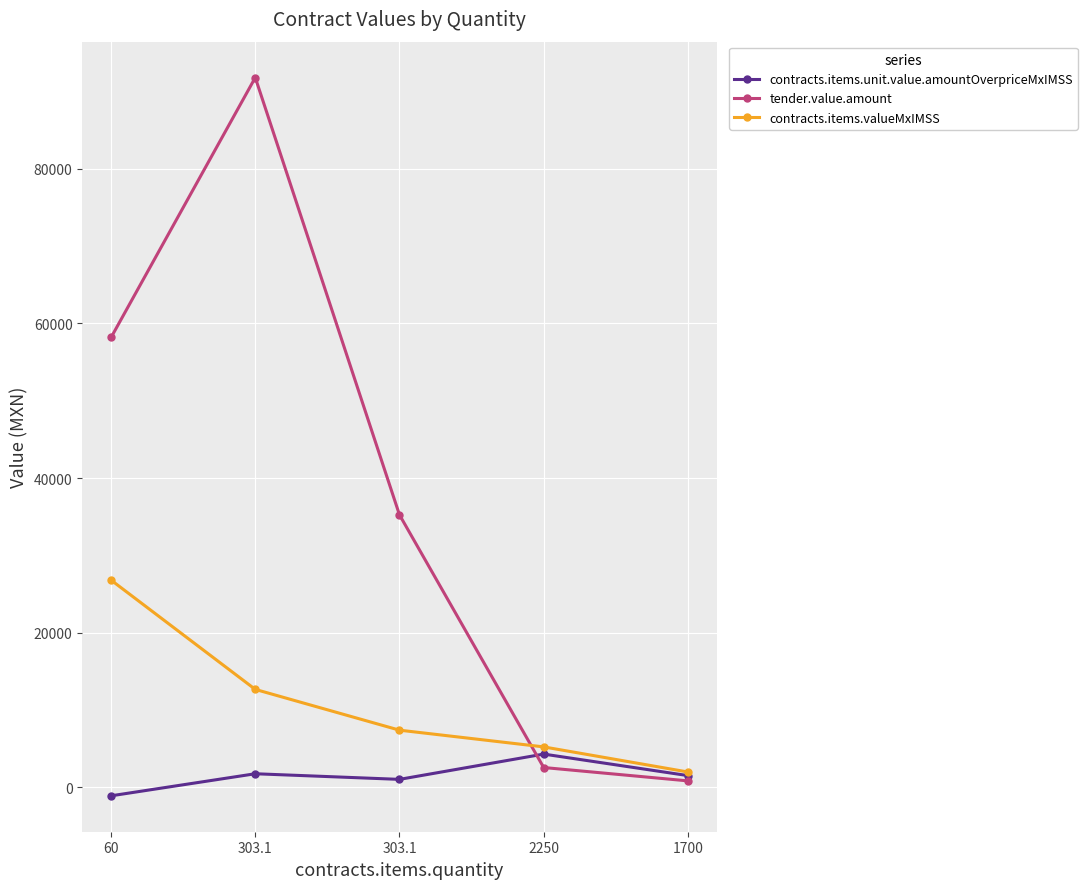

Reading left to right, transcribe all the data shown in this chart.

contracts.items.unit.value.amountOverpriceMxIMSS: 60=-1108.8	303.1=1745.9	303.1=1018.4	2250=4289.8	1700=1506.9
tender.value.amount: 60=58185.6	303.1=91811.4	303.1=35240.7	2250=2552.0	1700=823.6
contracts.items.valueMxIMSS: 60=26796.0	303.1=12657.5	303.1=7383.5	2250=5220.0	1700=1972.0